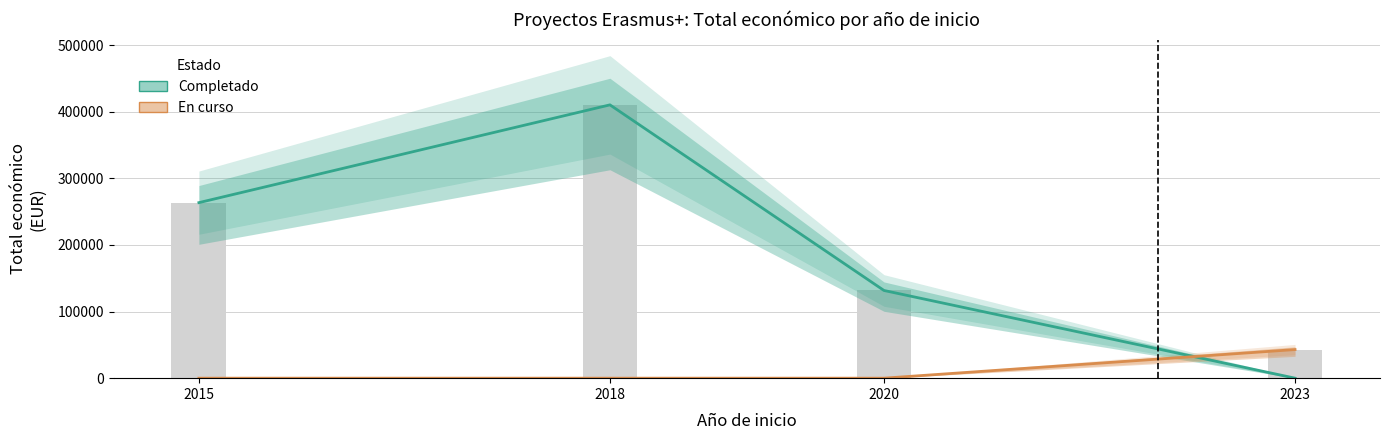

What is the total value across all series at 2023?

42949